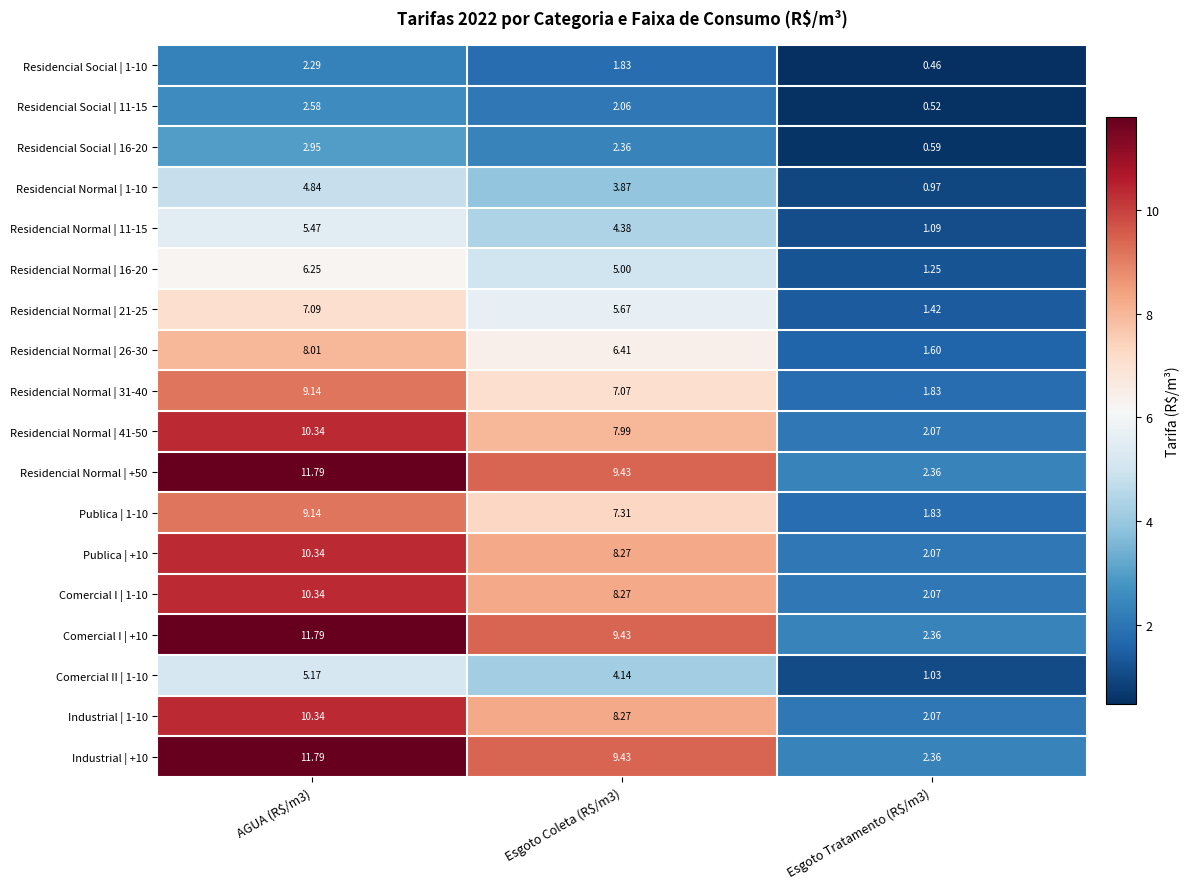

Which series has the largest total across all categories?

Residencial Normal | +50